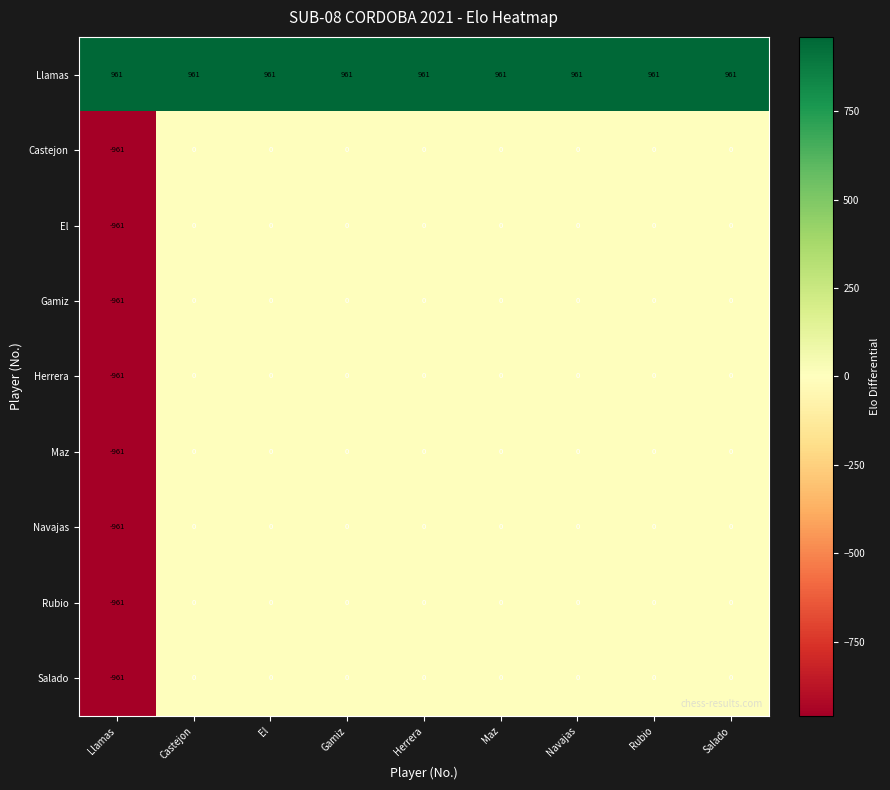

What is the total value across all series at Rubio?

961